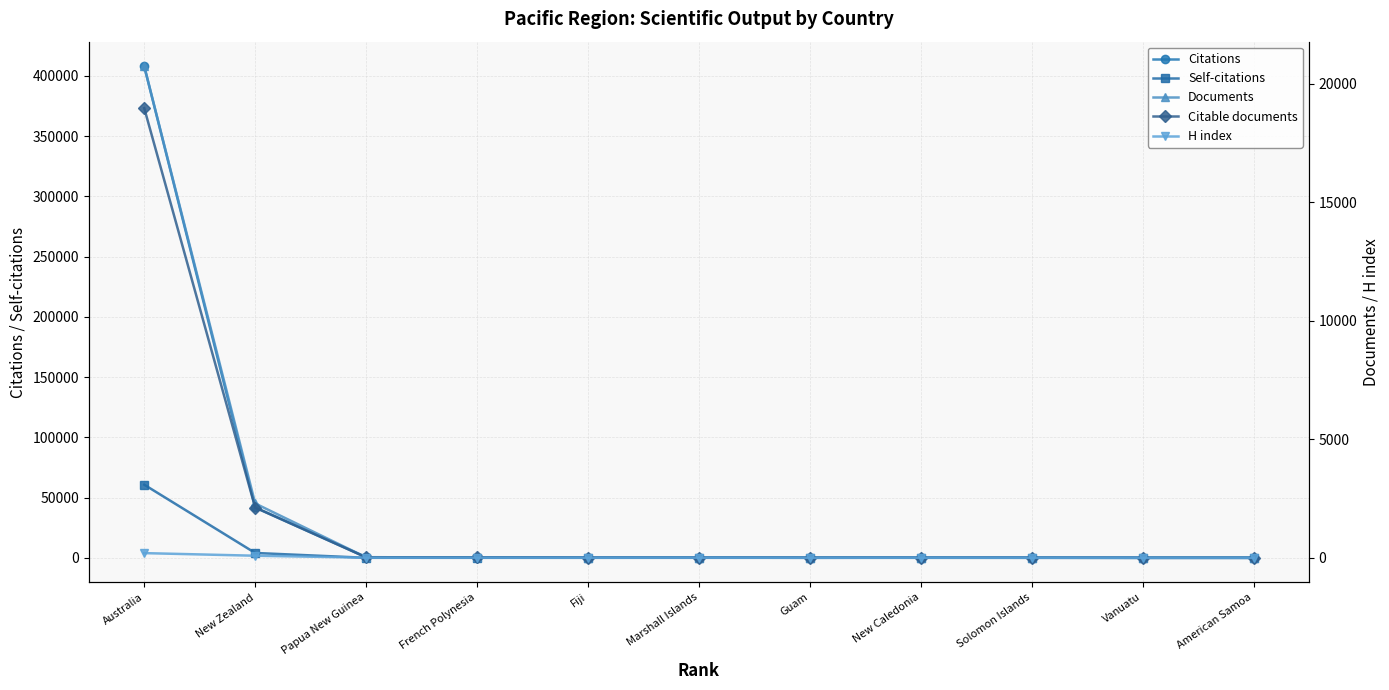

How many categories are shown in the chart?

11